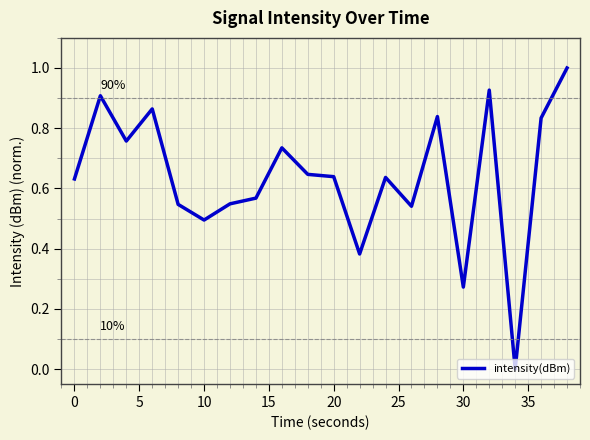

What is the difference between the maximum and minimum values?

1.0